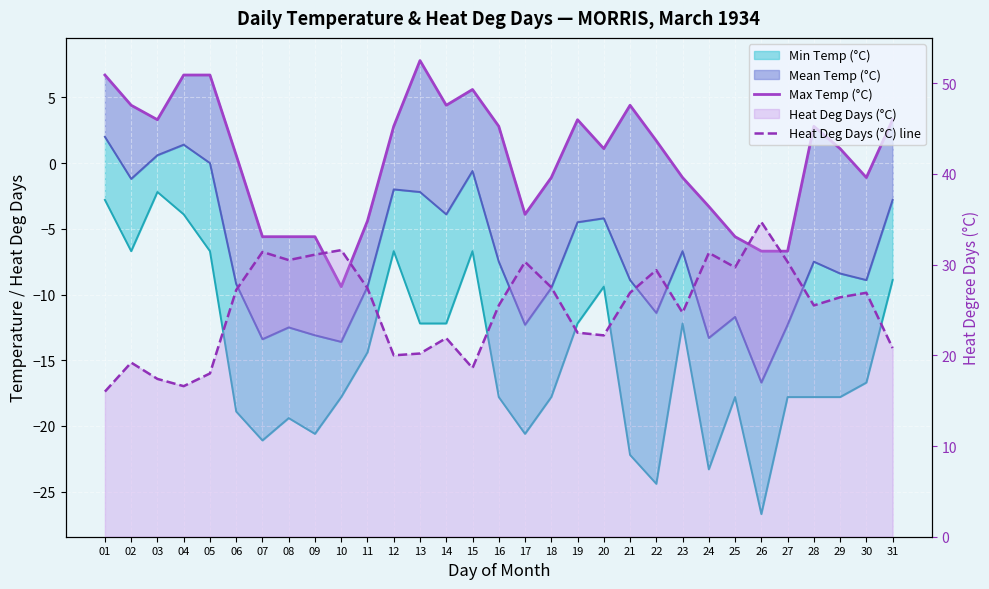

How many data points in Heat Deg Days (°C) line are above 26?

16